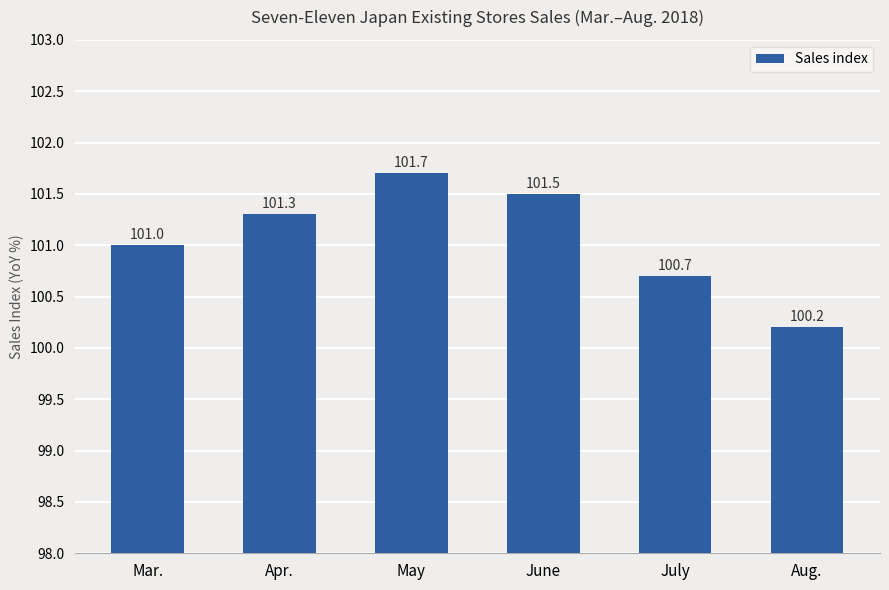

The value at June is 101.5. True or false?

True